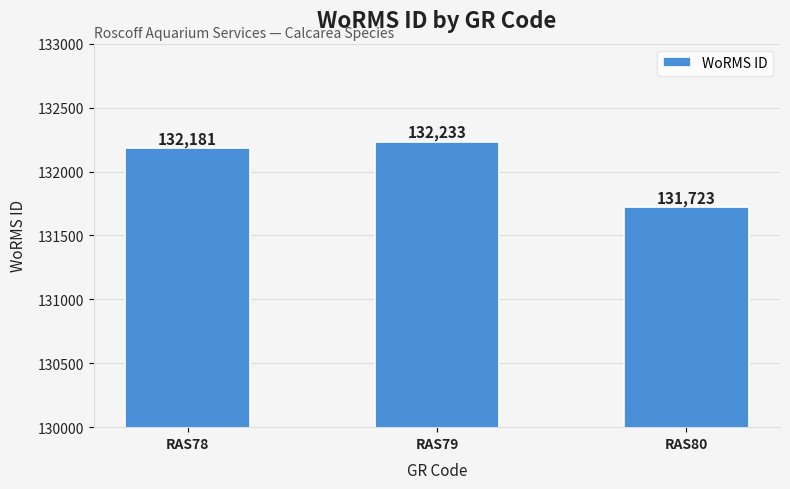

Reading left to right, transcribe all the data shown in this chart.

132181	132233	131723